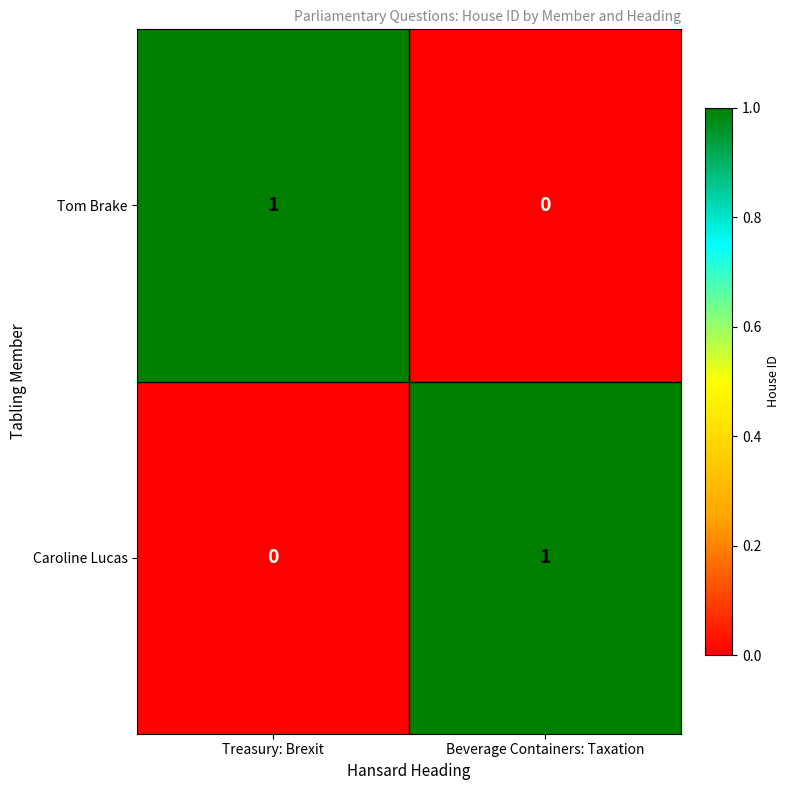

Rank the series at Beverage Containers: Taxation from lowest to highest value.

Tom Brake, Caroline Lucas